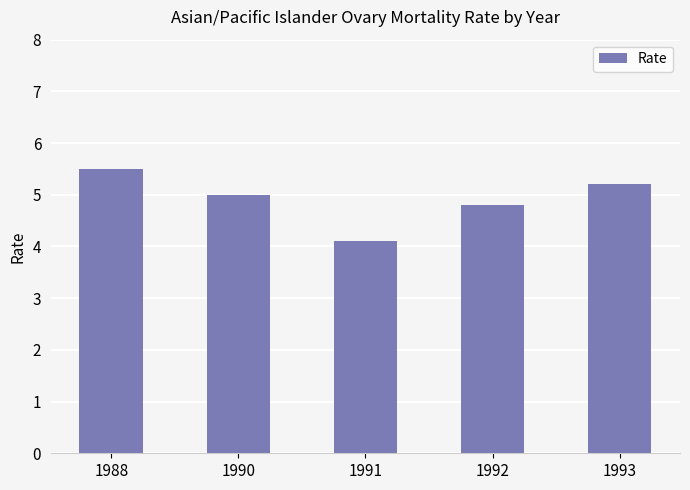

Reading left to right, what are all the values shown in this chart?

5.5	5.0	4.1	4.8	5.2